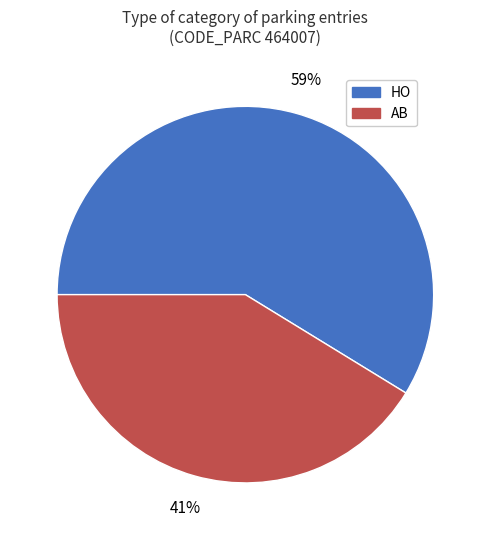

Count the number of slices in the pie.

2